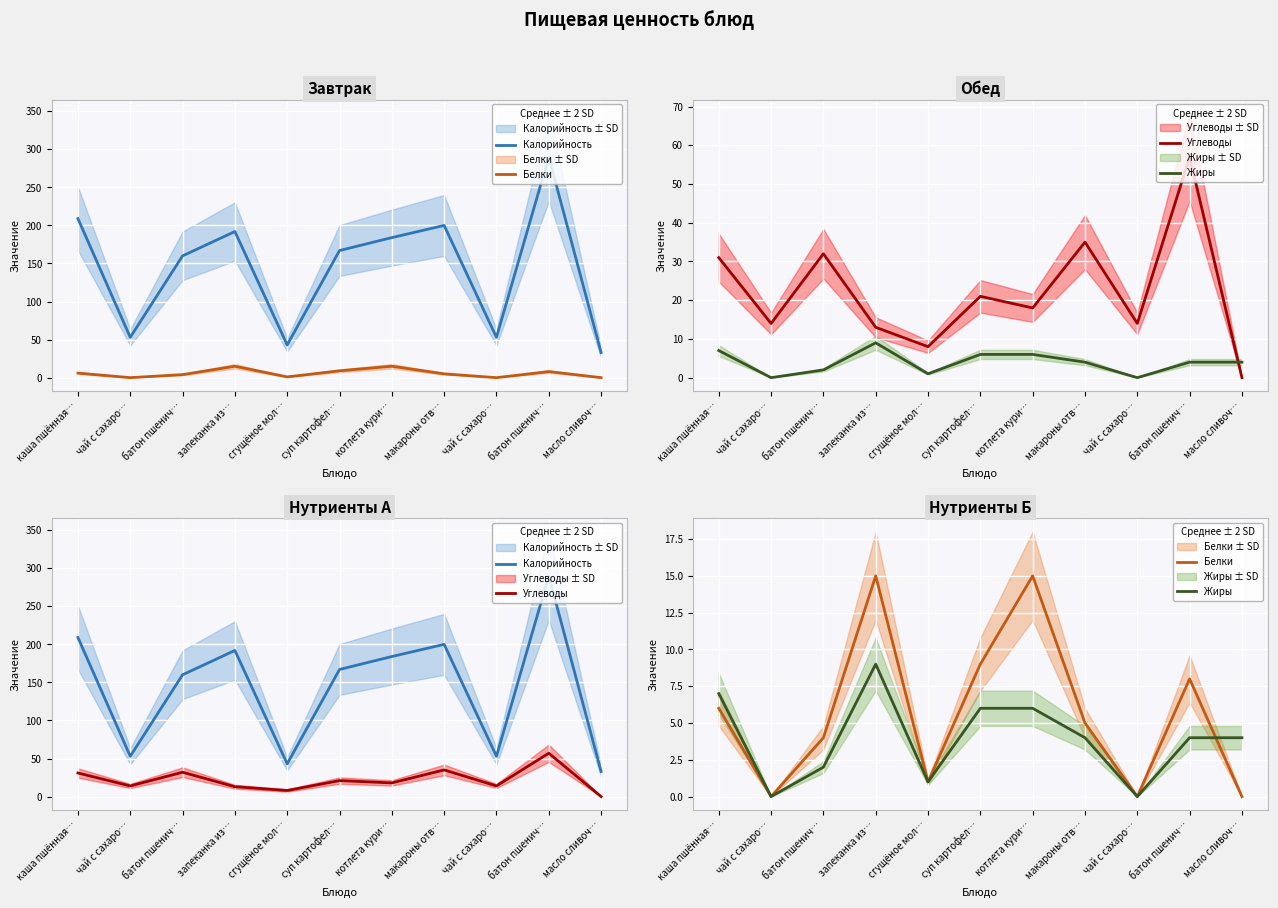

True or false: Белки and Жиры cross at least once.

True